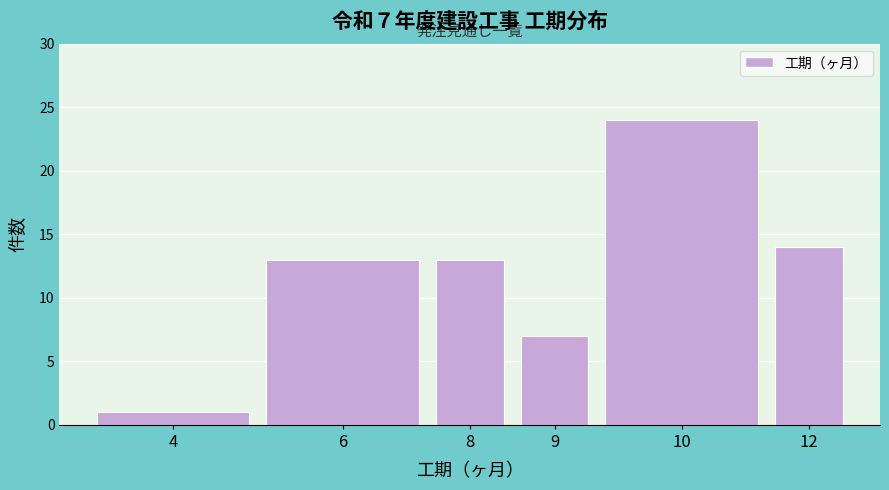

Reading right to left, list all the values displayed in this chart.

12=14	10=24	9=7	8=13	6=13	4=1